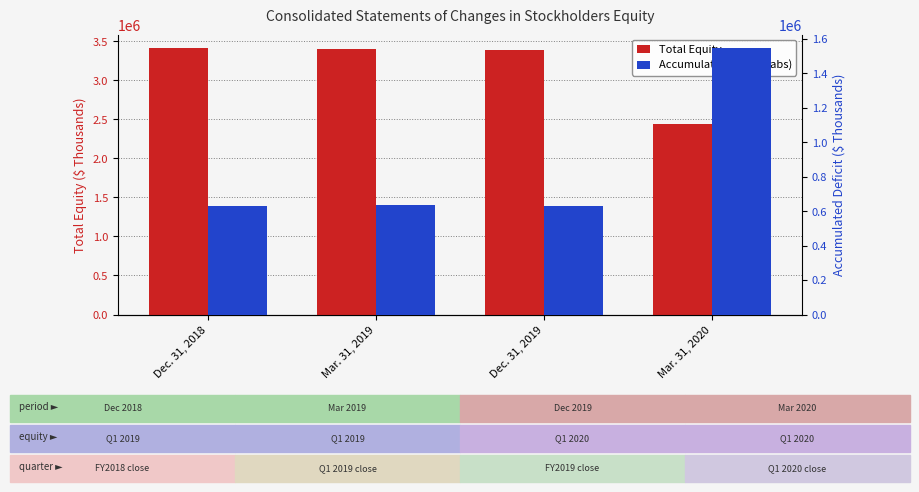

Rank the series by their average value, from highest to lowest.

Total Equity, Accumulated Deficit (abs)